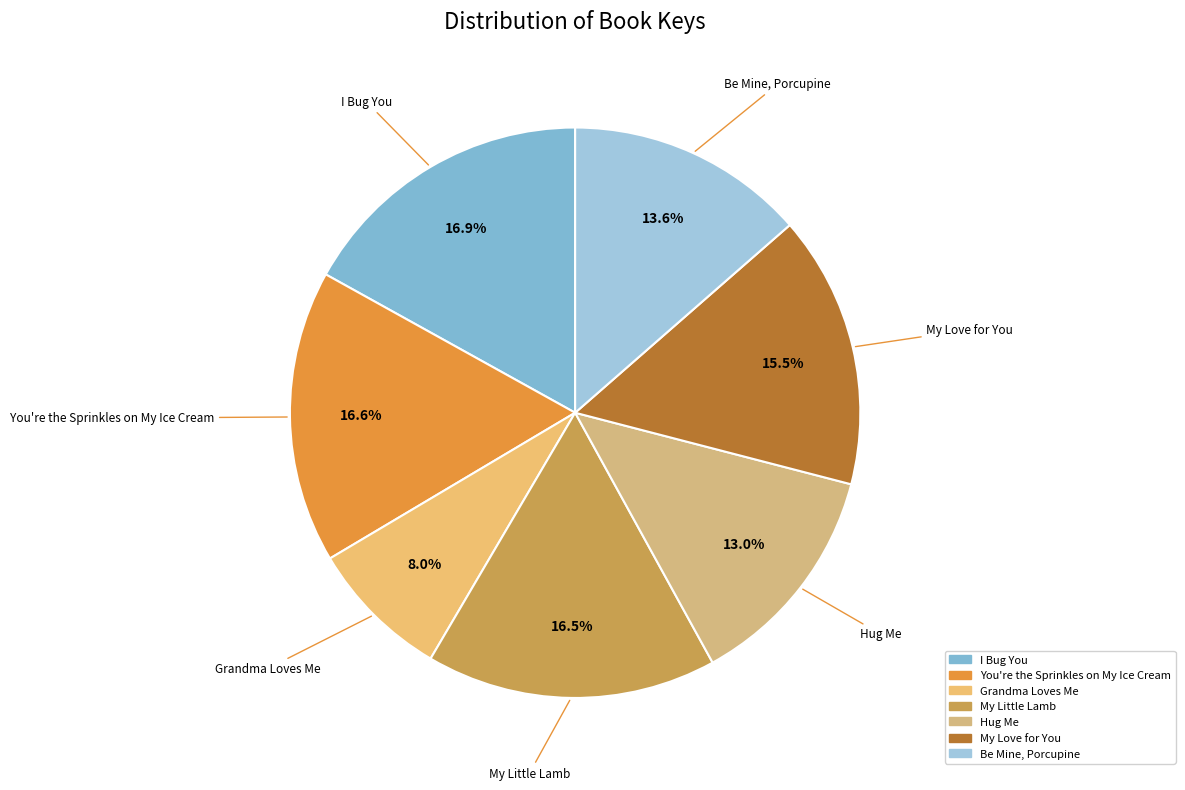

How many slices are in this pie chart?

7